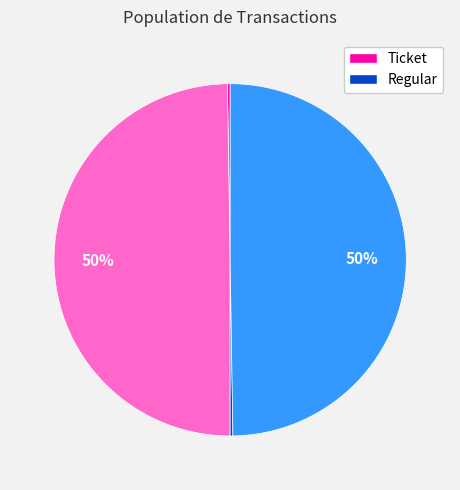

To the nearest percent, what is the average slice percentage?

25%